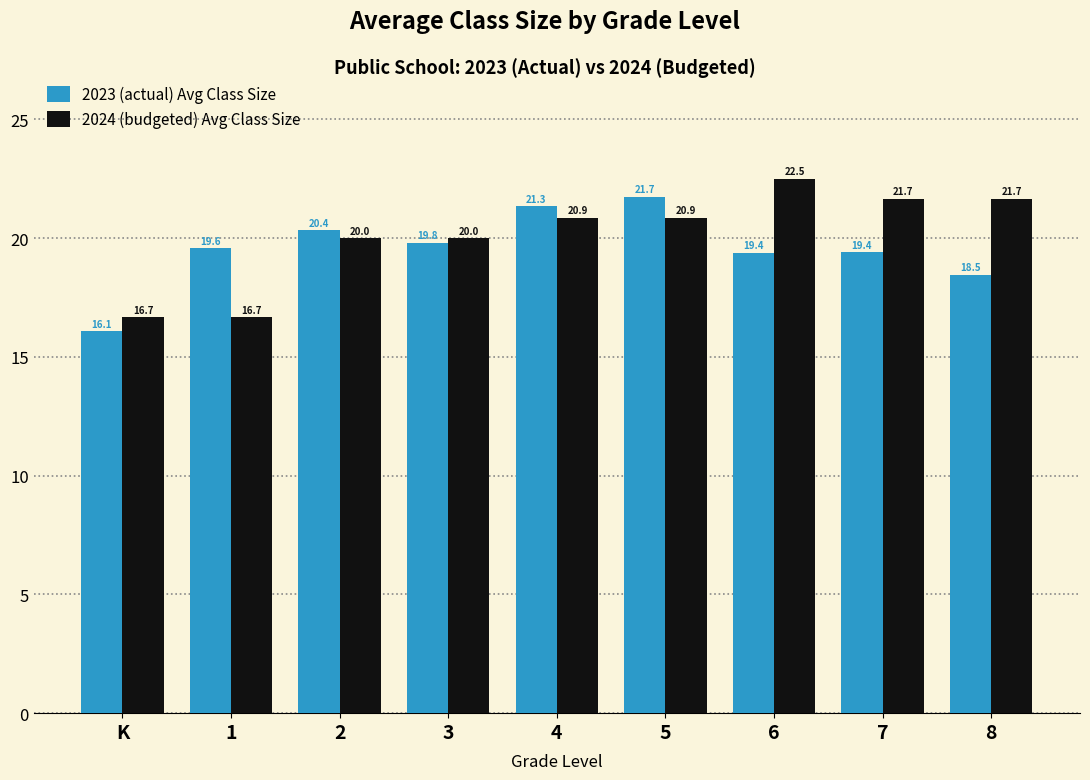

Reading right to left, transcribe all the data shown in this chart.

2023 (actual) Avg Class Size: 18.5	19.4	19.4	21.7	21.3	19.8	20.4	19.6	16.1
2024 (budgeted) Avg Class Size: 21.7	21.7	22.5	20.9	20.9	20.0	20.0	16.7	16.7